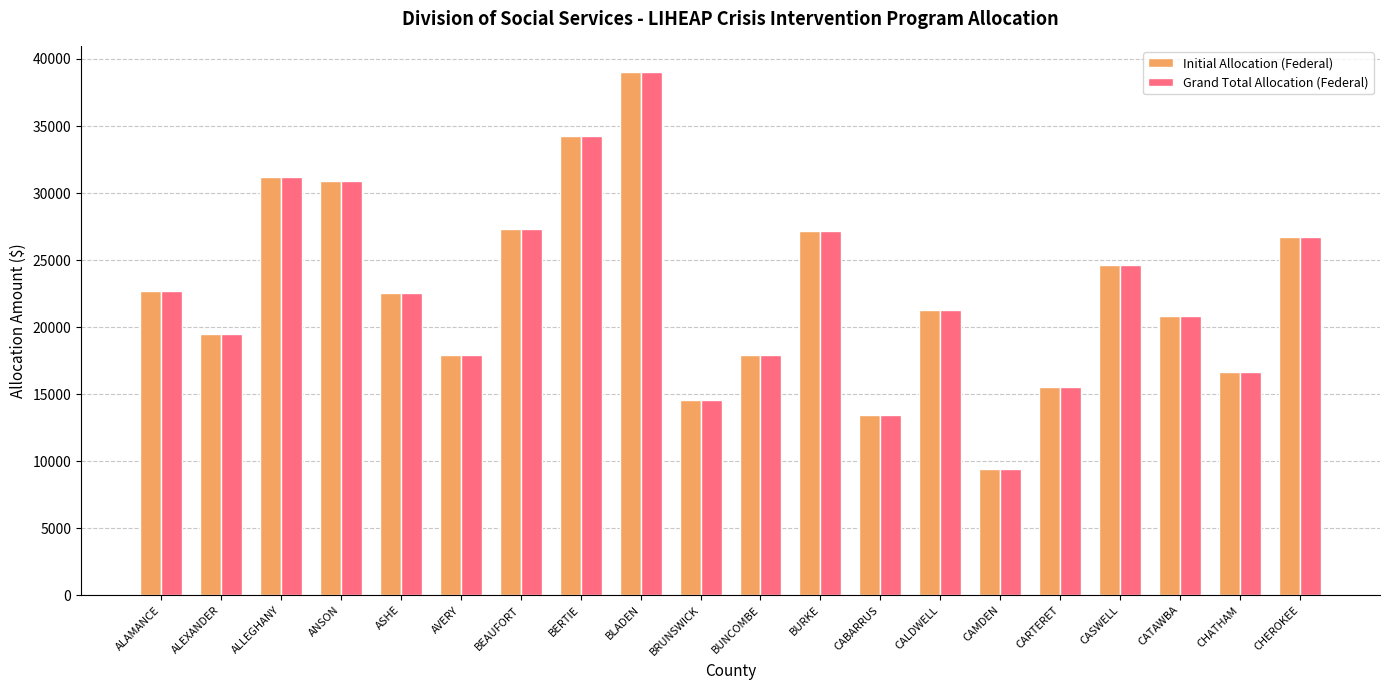

At which category does the chart reach its minimum across all series?

CAMDEN